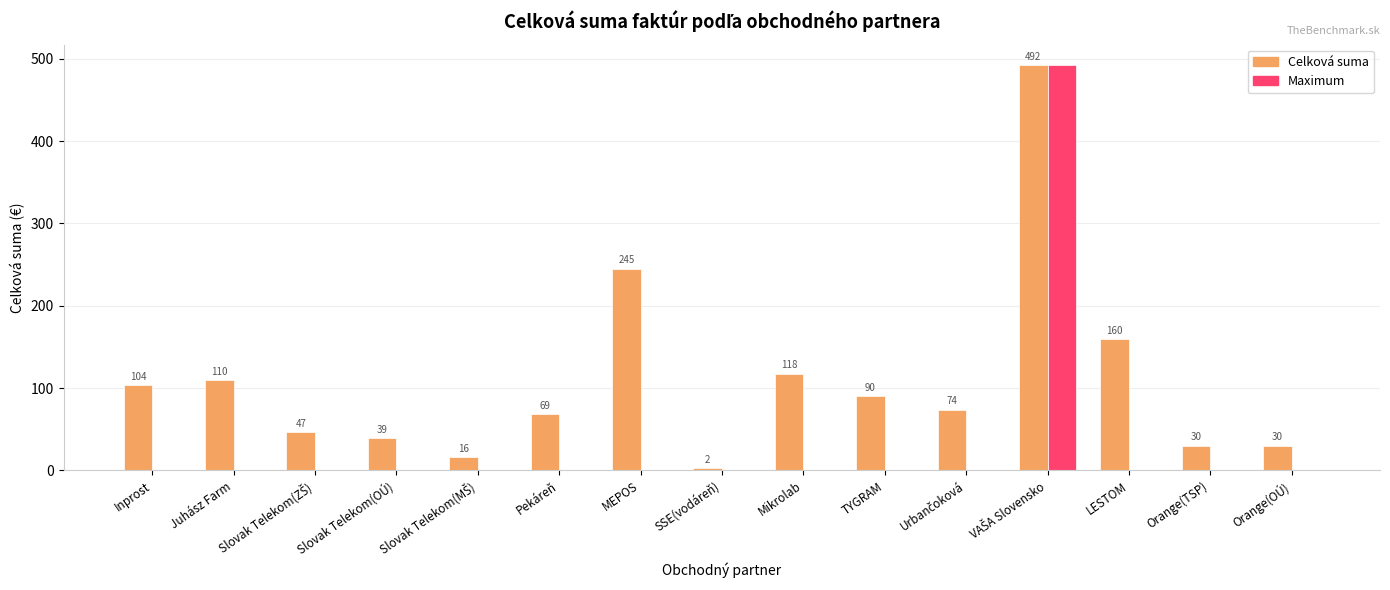

The value of Celková suma at Slovak Telekom(OÚ) is 39.4. True or false?

True